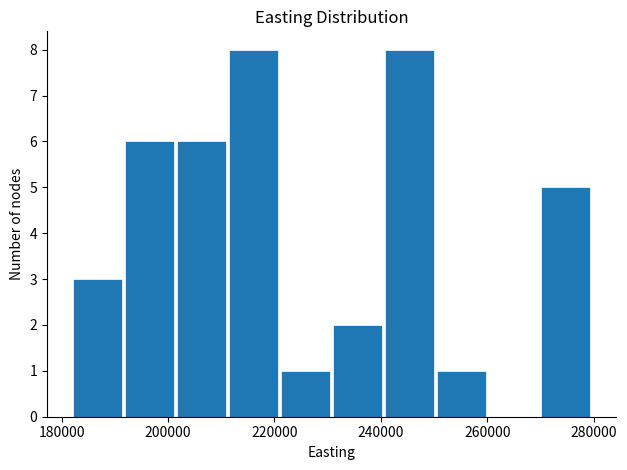

How tall is the bar that spans 270000 to 280000 on the x-axis? Neither the bar edges nor the heights are printed on the chart, so give them approximately, as read against the axes.

5